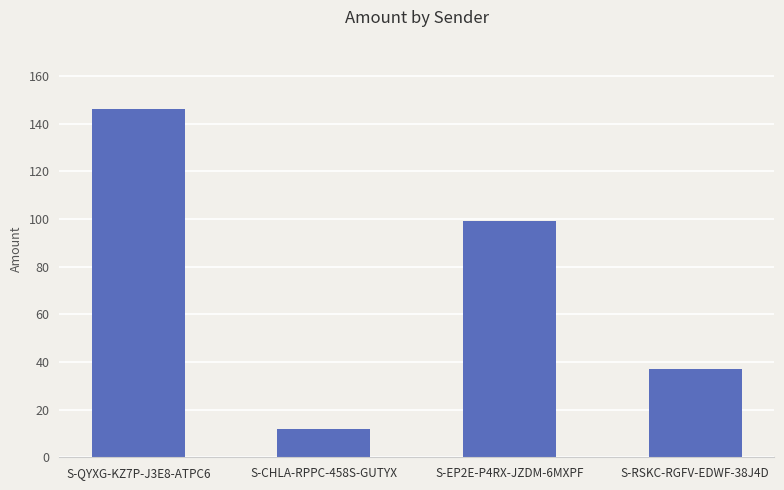

What is the ratio of the value at S-EP2E-P4RX-JZDM-6MXPF to the value at S-RSKC-RGFV-EDWF-38J4D?

2.7